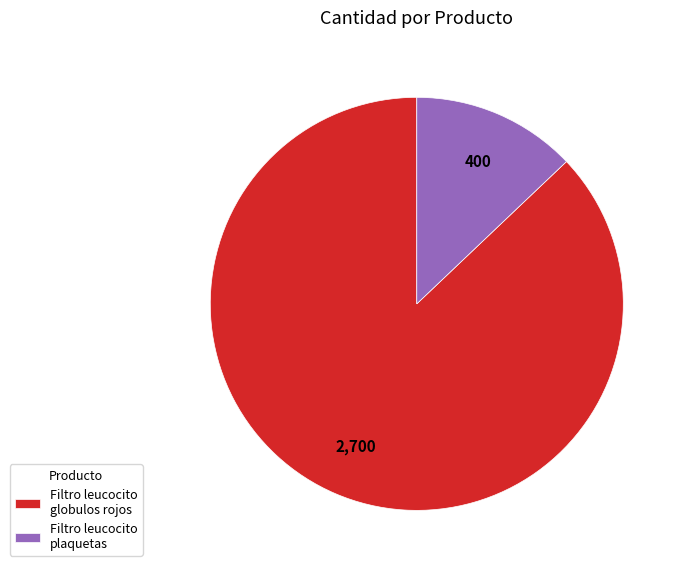

Is the sum of Filtro leucocito globulos rojos and Filtro leucocito plaquetas greater than half?

Yes